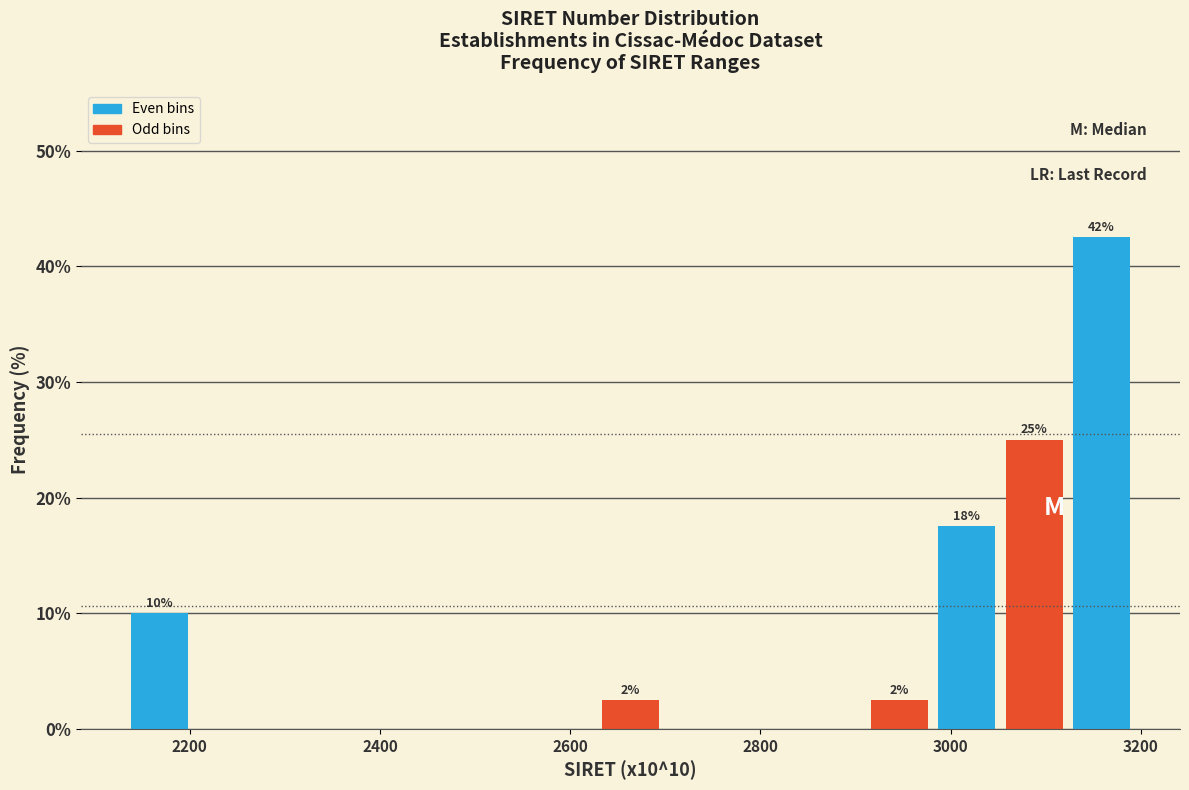

Around what value on the x-axis is the tallest bar? Give the approximate position of its centre, as read against the axis.

3160